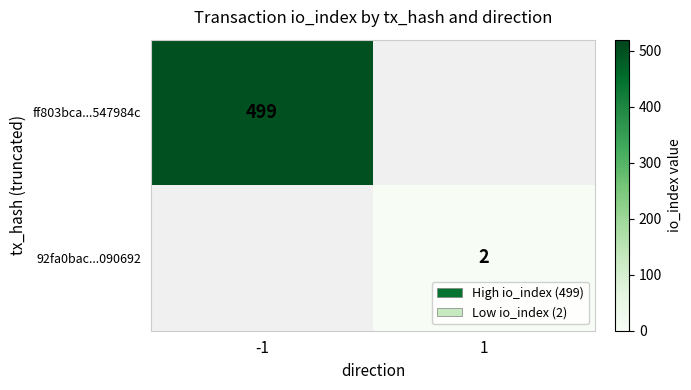

Is it true that ff803bca...547984c equals 499 at -1?

True